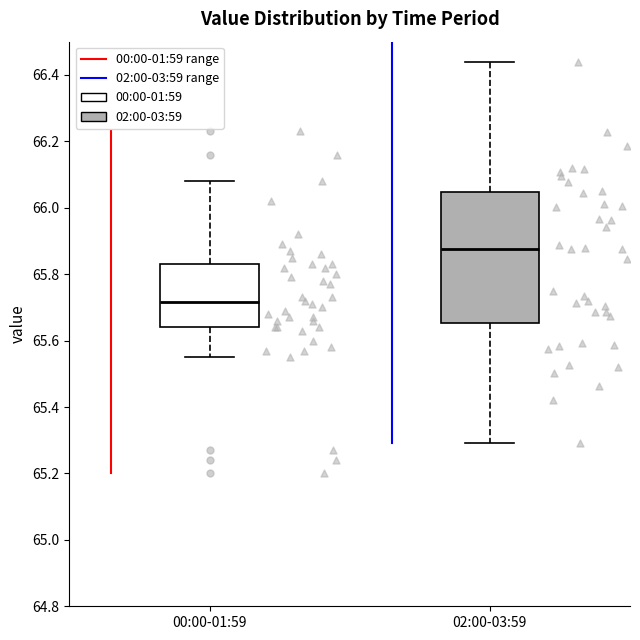

Reading left to right, read every box against the y-axis: the position of its median line, the range the box covers, and the ends of its whiskers. The values are not printed on the chart, so give them approximately, as read against the axis.

00:00-01:59: median 65.72, box 65.64 to 65.84, whiskers 65.56 to 66.08
02:00-03:59: median 65.88, box 65.66 to 66.04, whiskers 65.30 to 66.44